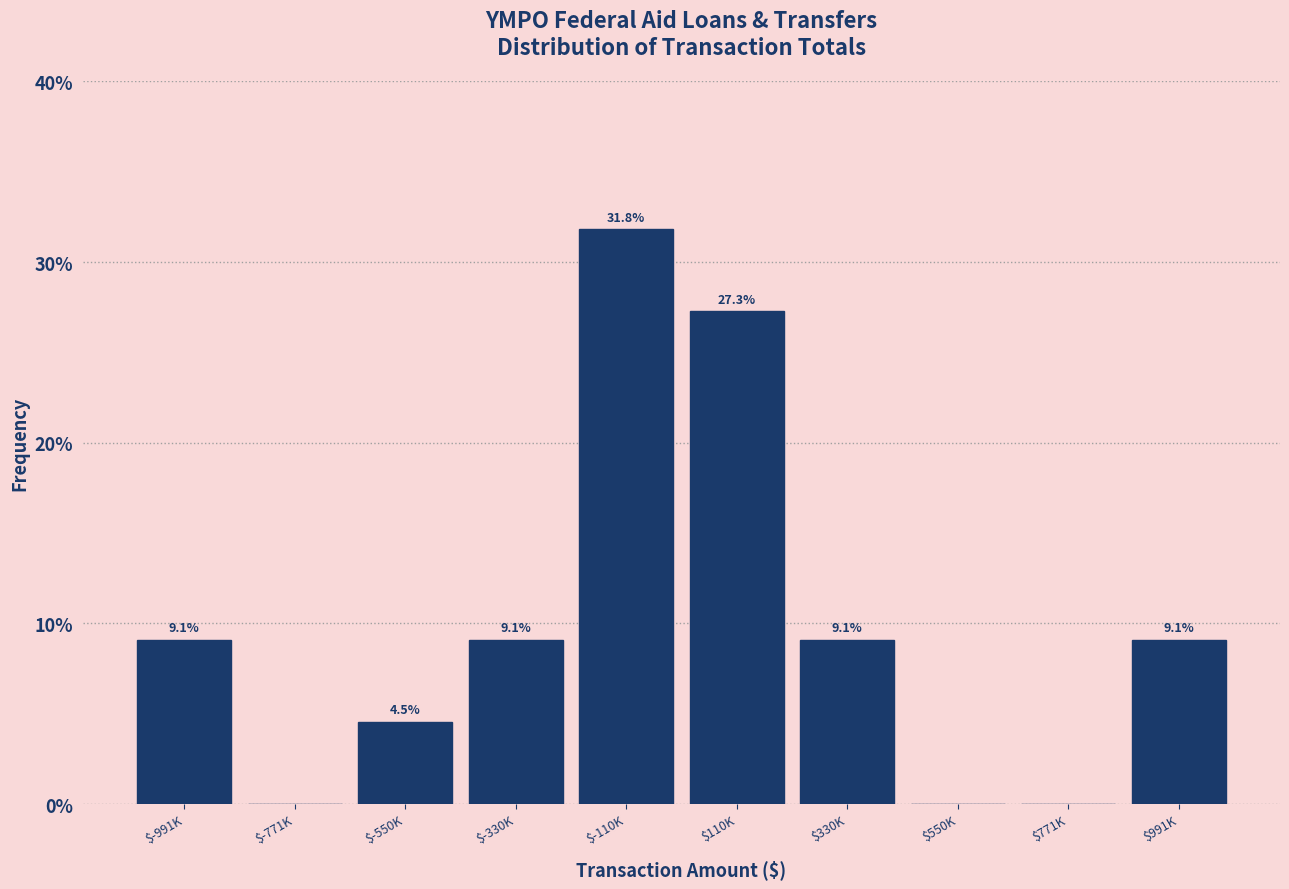

What is the maximum value shown in the chart?

31.8